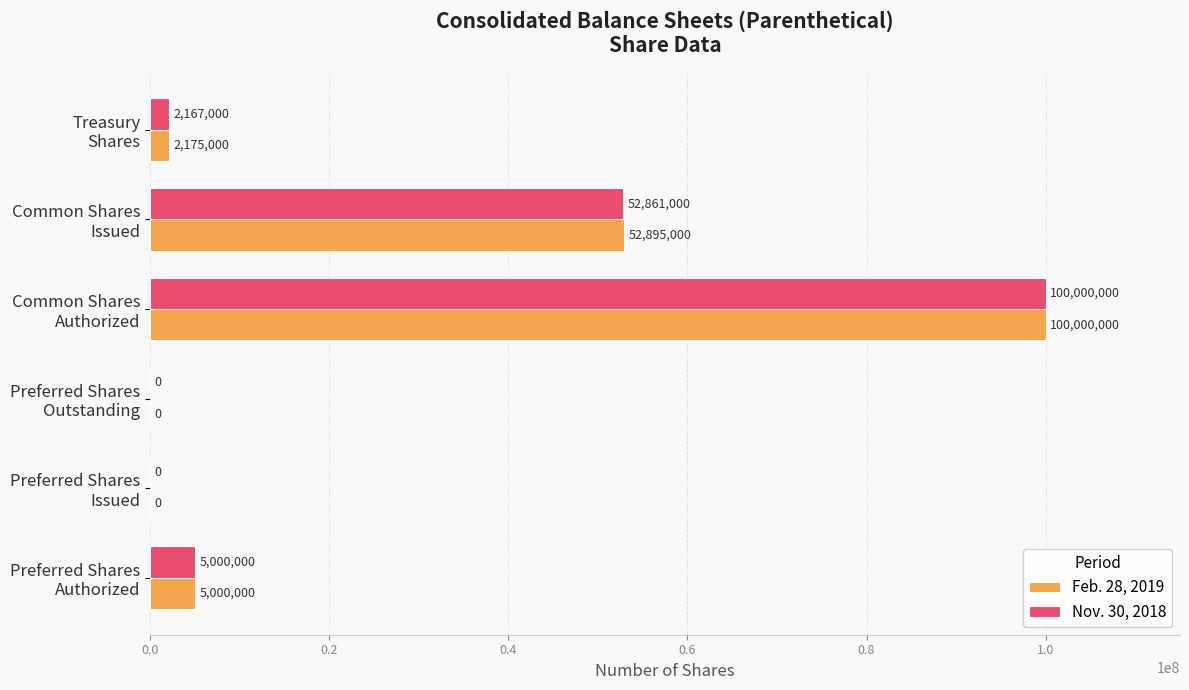

What is the maximum value for Feb. 28, 2019?

100000000